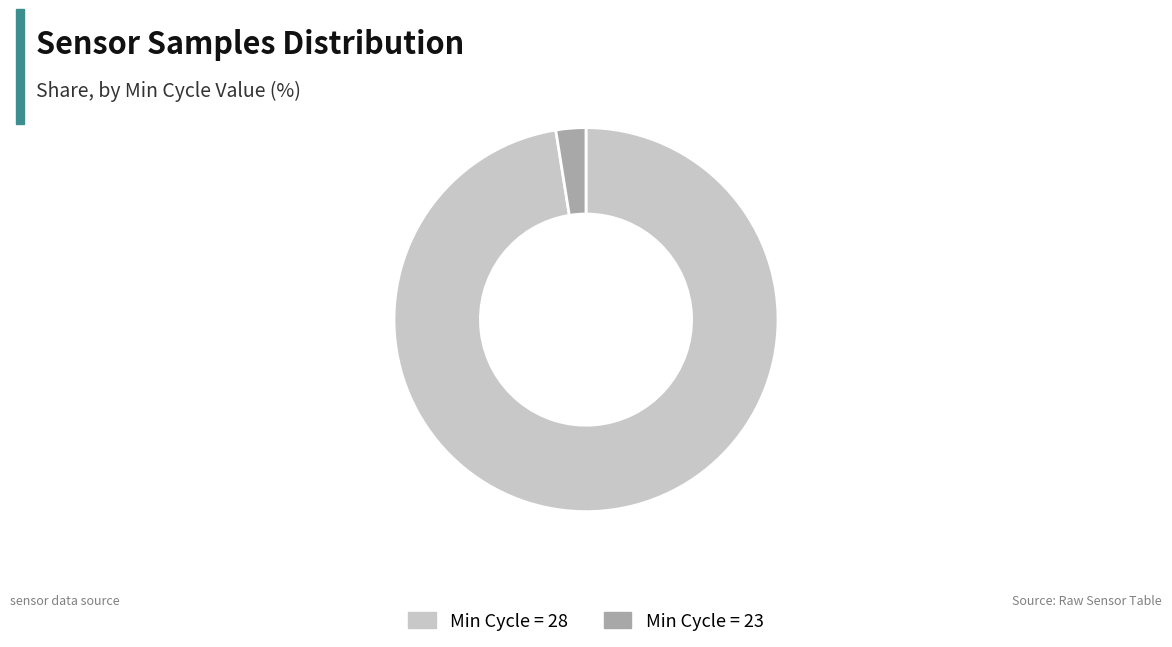

Which category accounts for the majority?

Min Cycle = 28